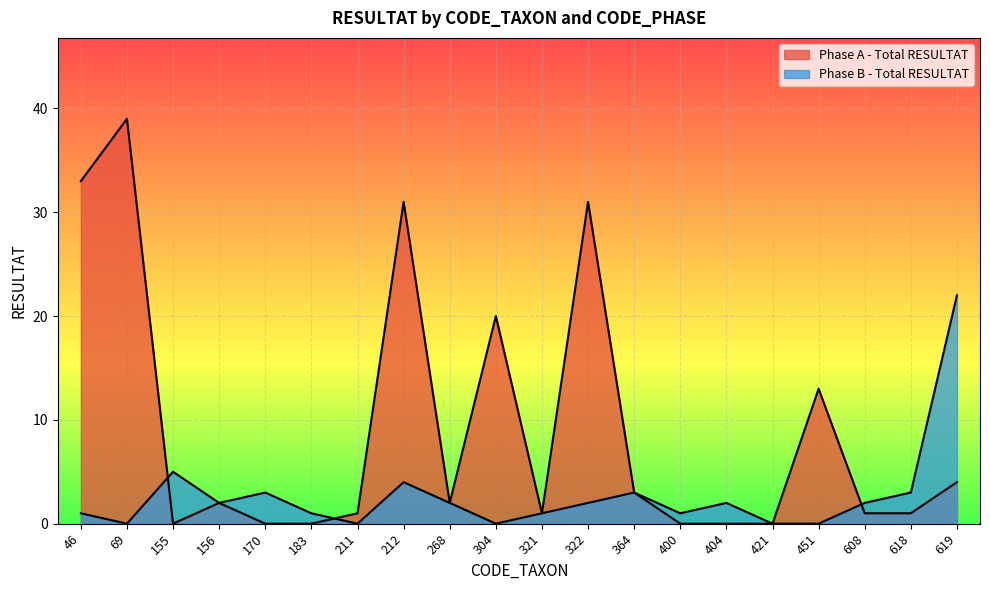

Does the chart display data point markers on the line(s)?

No